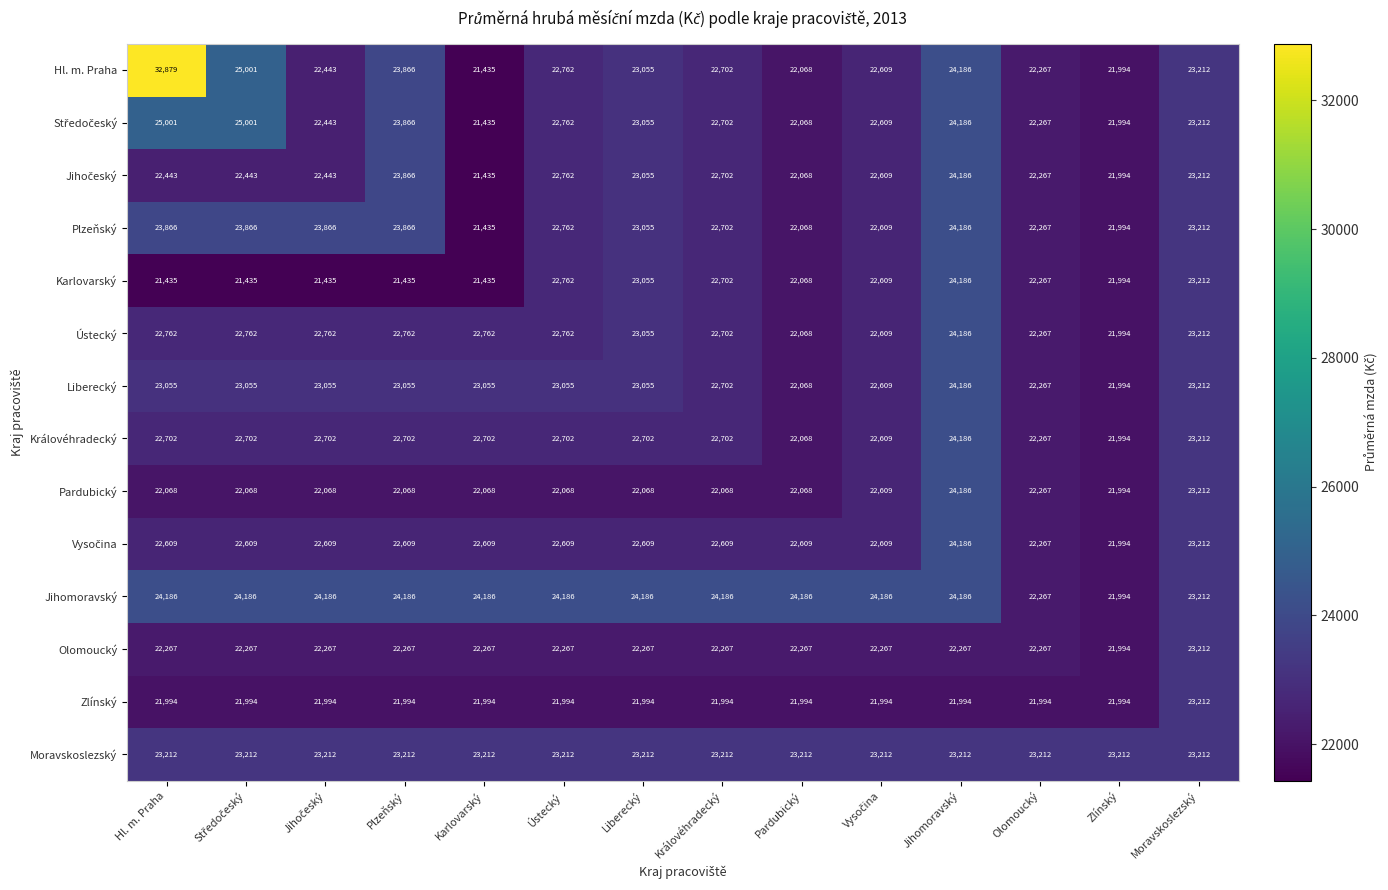

Count the number of data series in this chart.

14